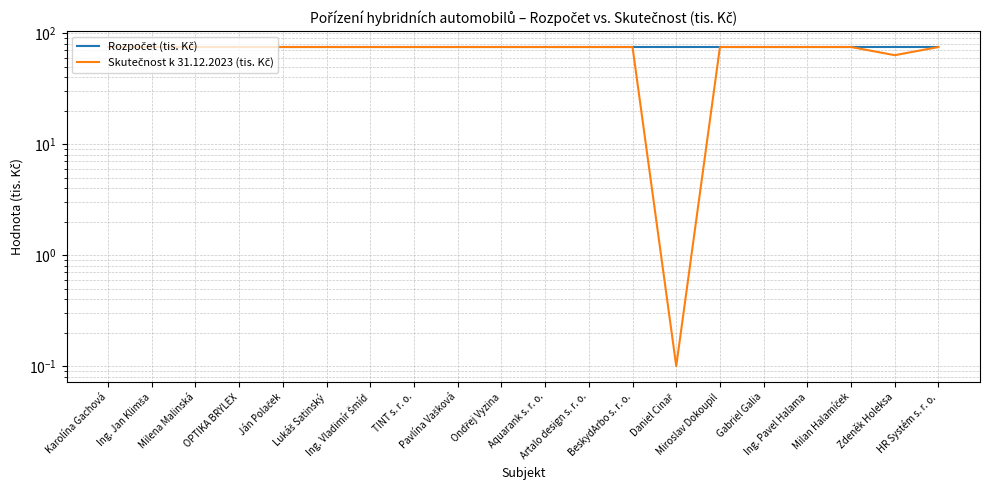

What is the label of the 7th point from the left?

Ing. Vladimír Šmíd